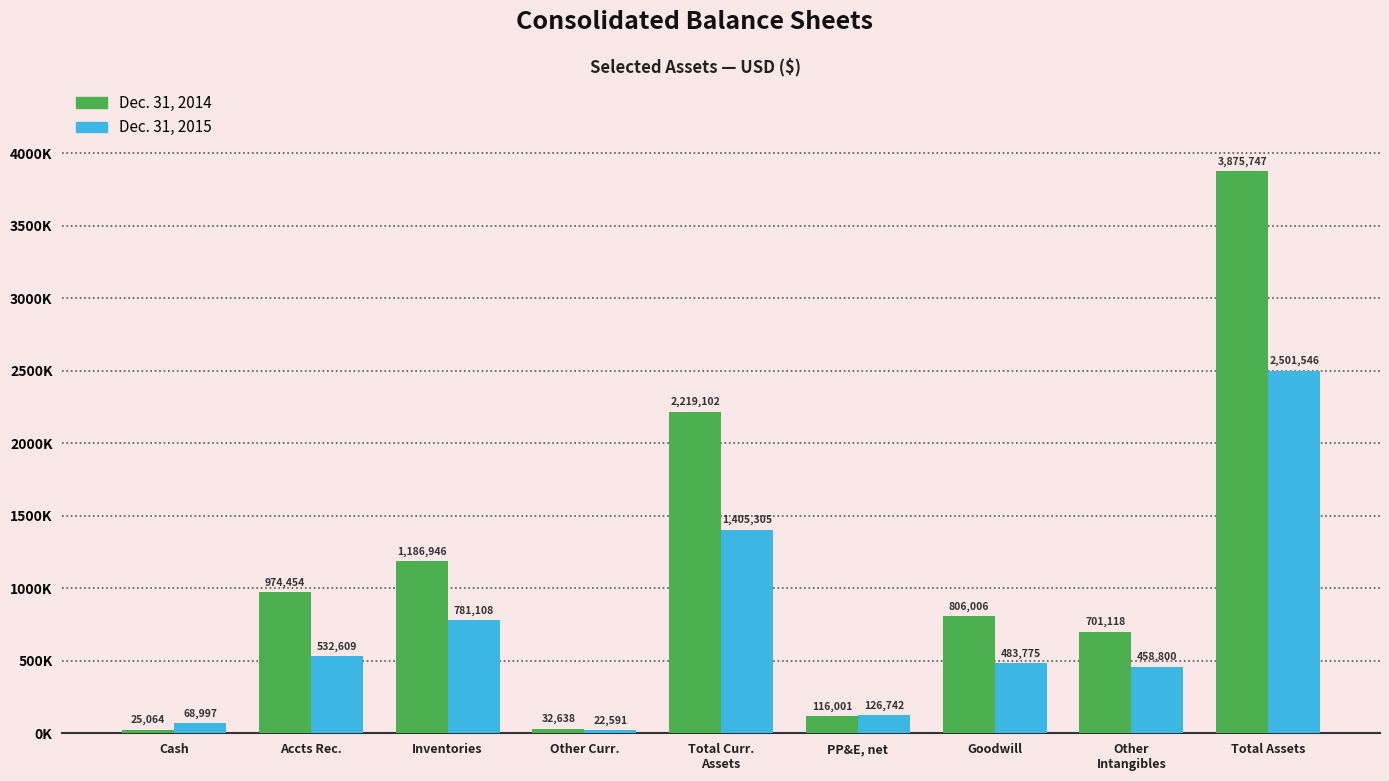

Does the chart contain any negative values?

No